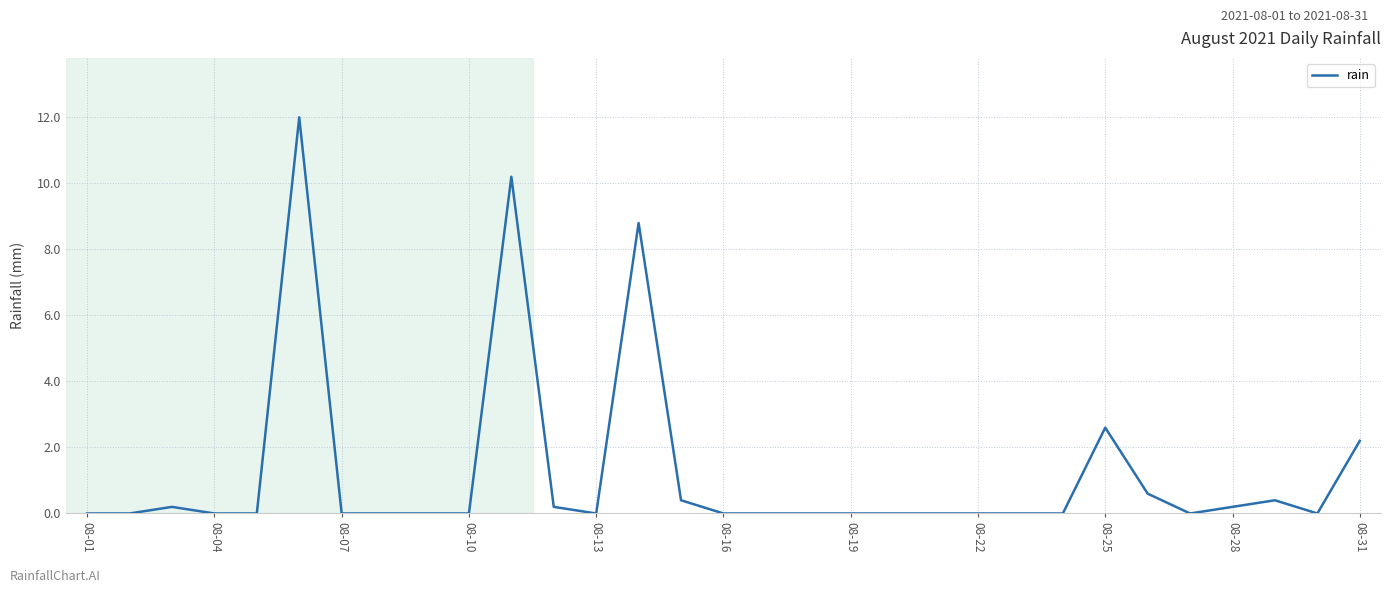

What is the difference between the maximum and minimum values?

12.0